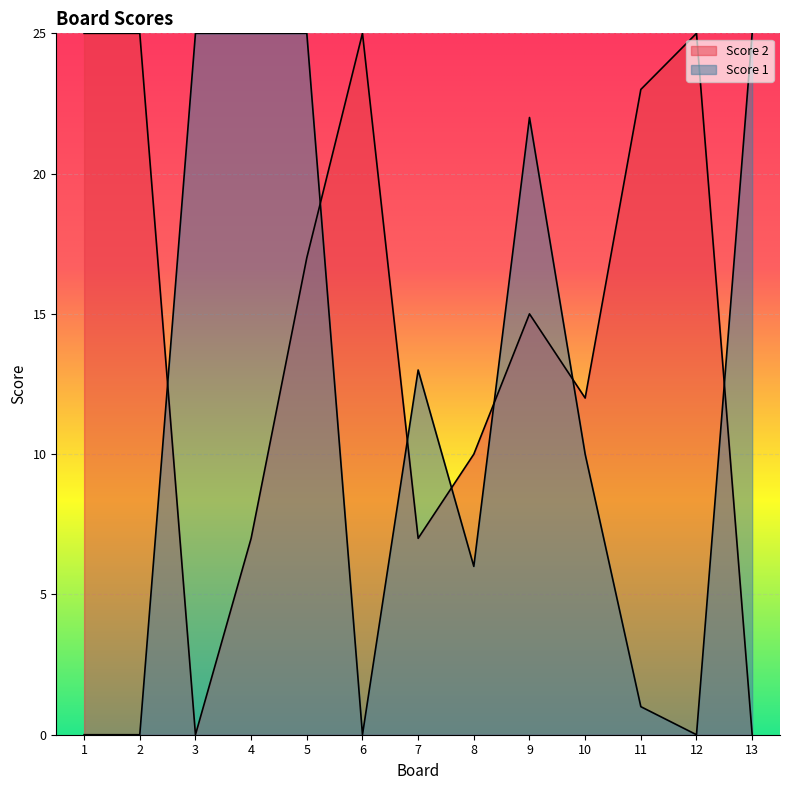

What is the spread (max minus min) of values at 3?

25